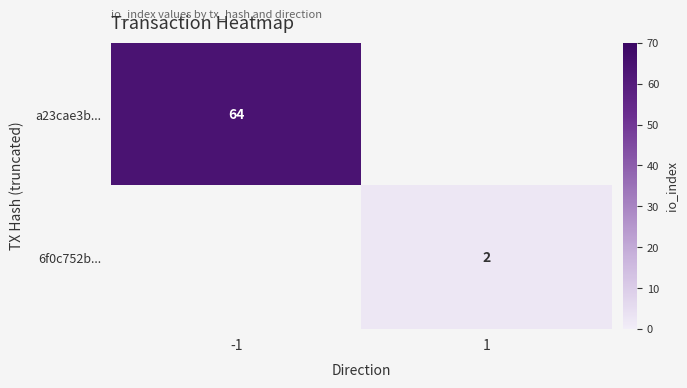

Which series has the largest total across all categories?

a23cae3b...